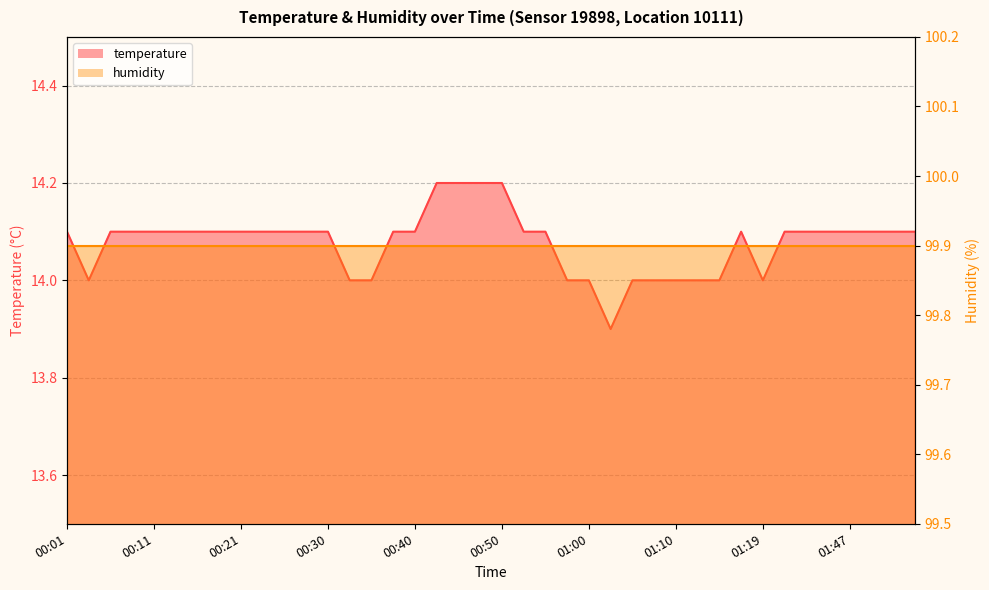

How many values are between 14 and 15?

39